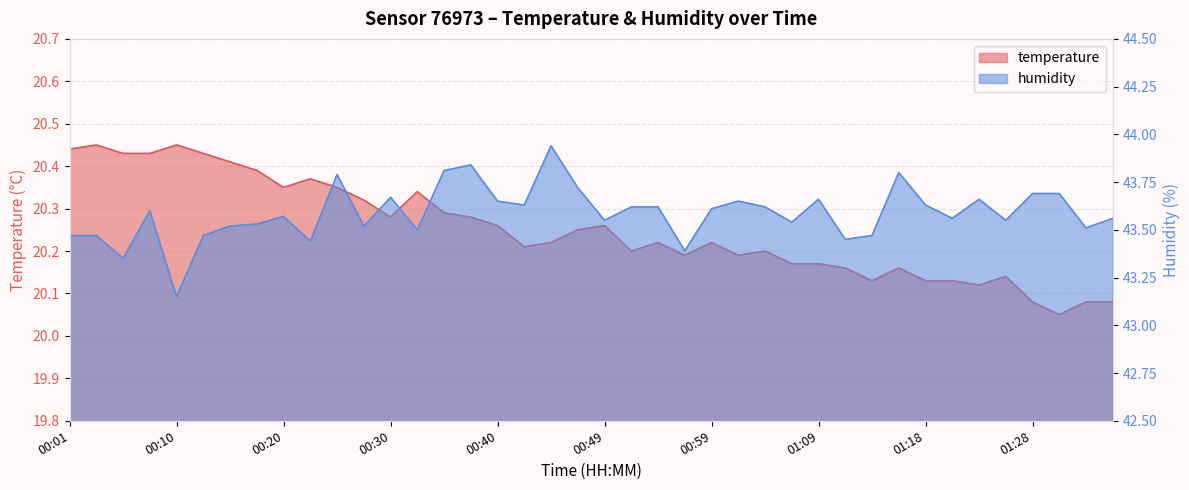

True or false: temperature and humidity cross at least once.

False